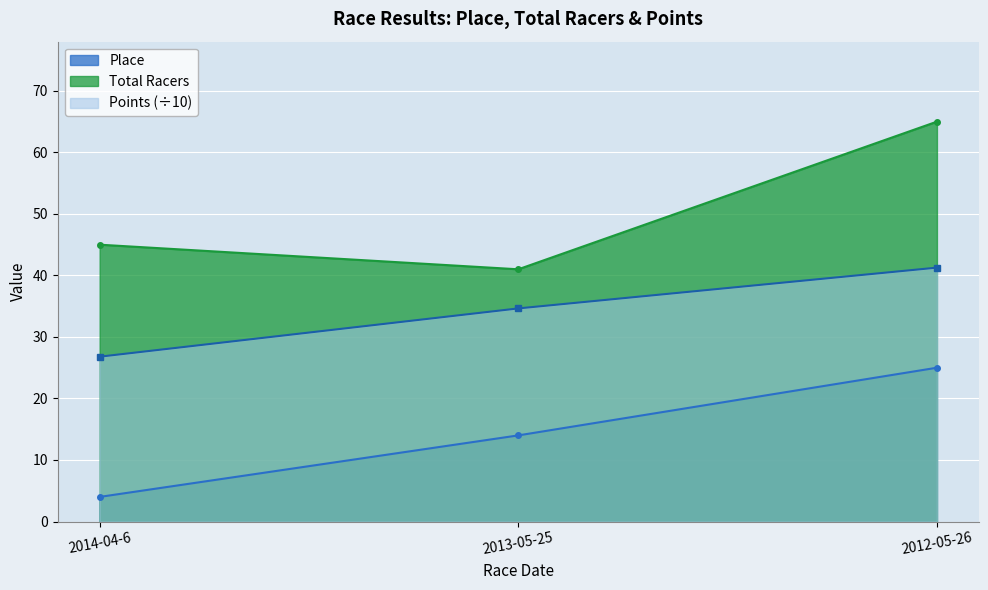

Between 2014-04-6 and 2012-05-26, which series saw the biggest shift?

Place